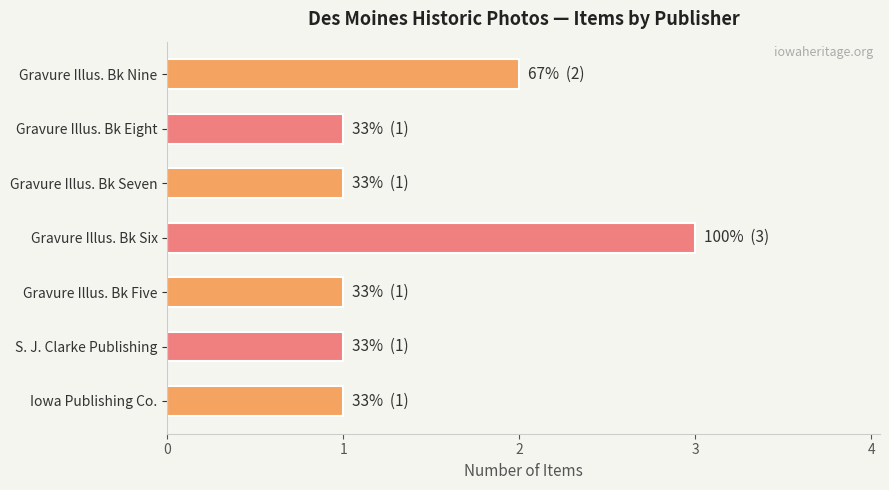

What is the average value?

1